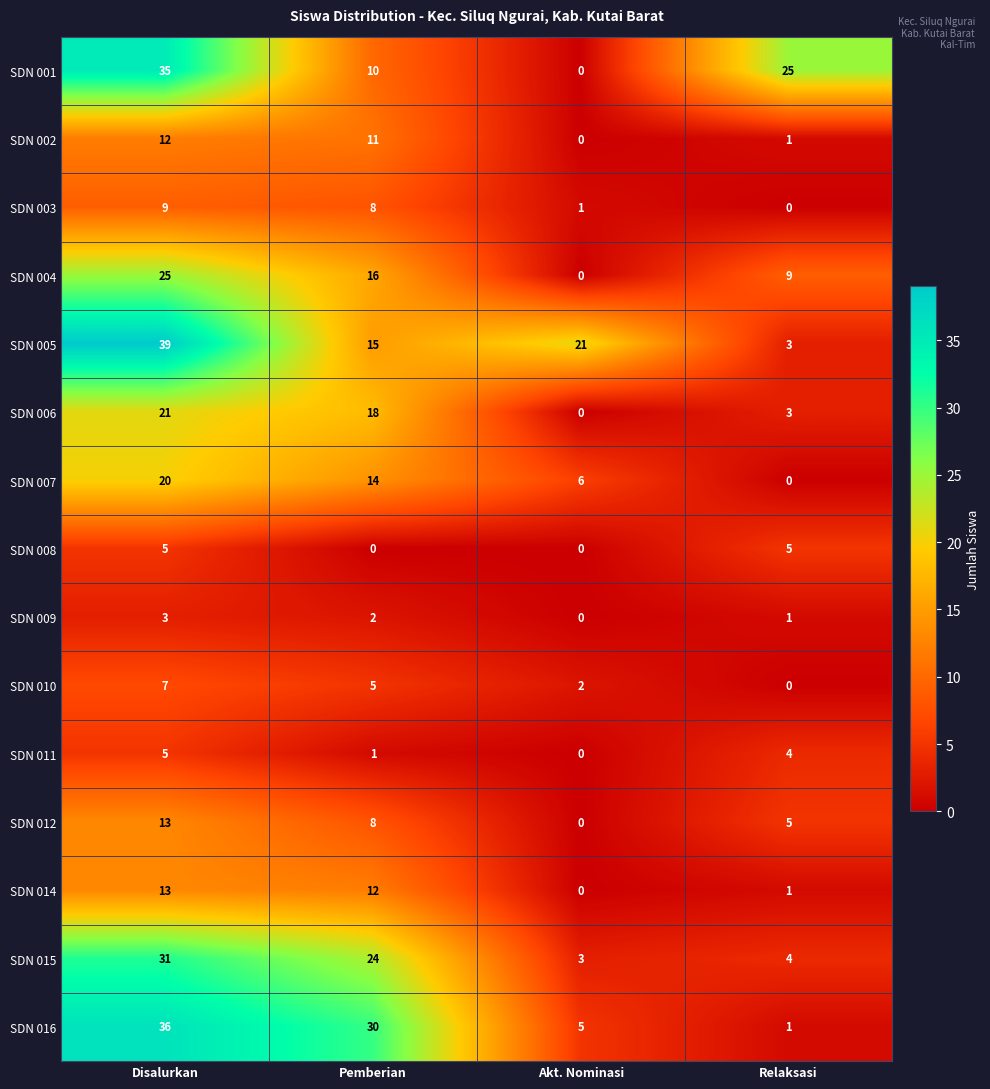

What is the difference between the highest and lowest values at Disalurkan?

36